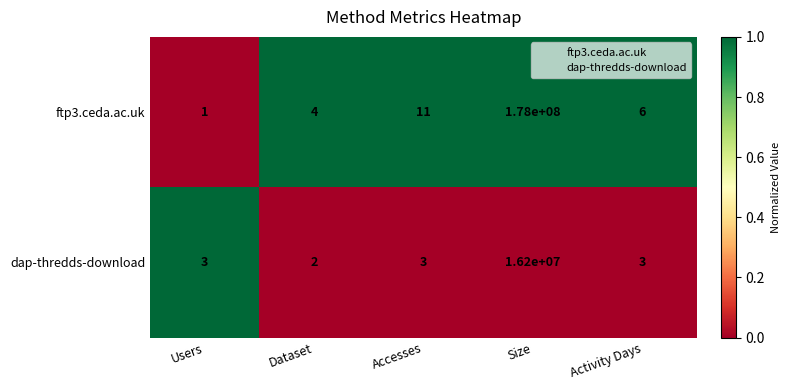

Which label corresponds to the smallest value in the chart?

Users